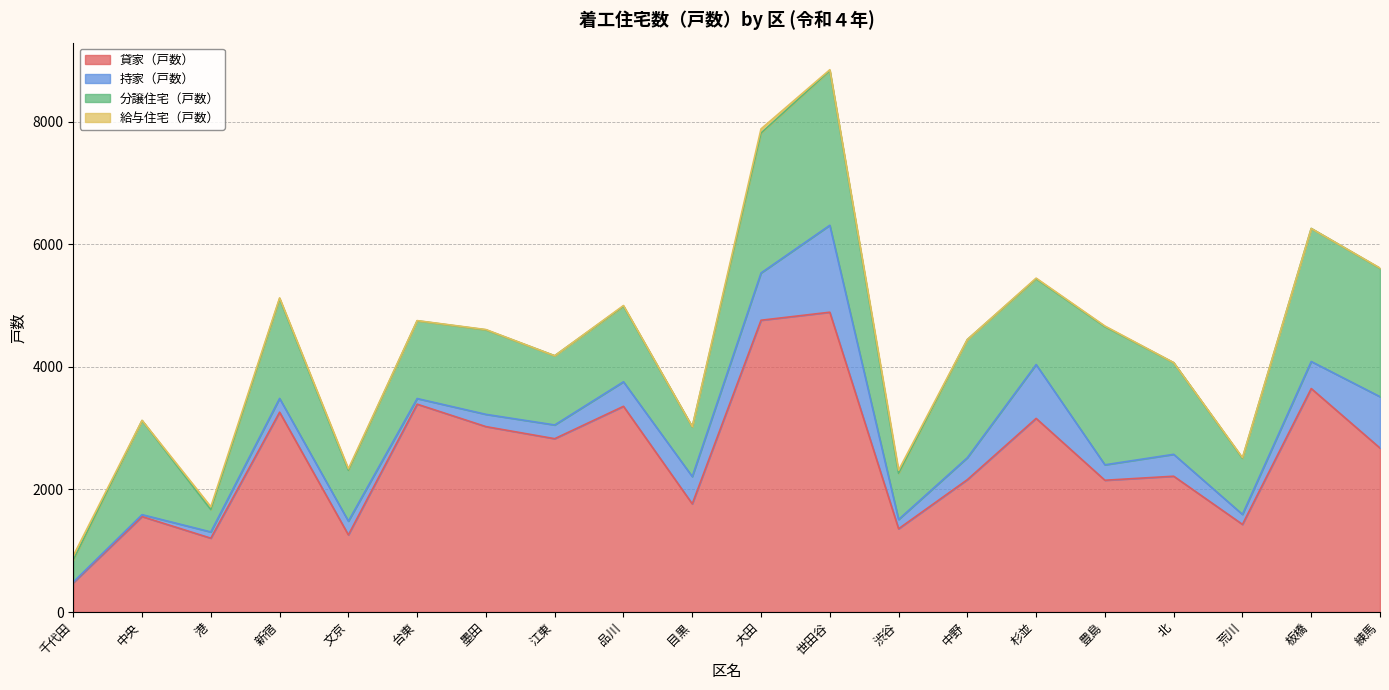

In 給与住宅（戸数）, how many points are higher than both neighbors (excluding endpoints)?

7